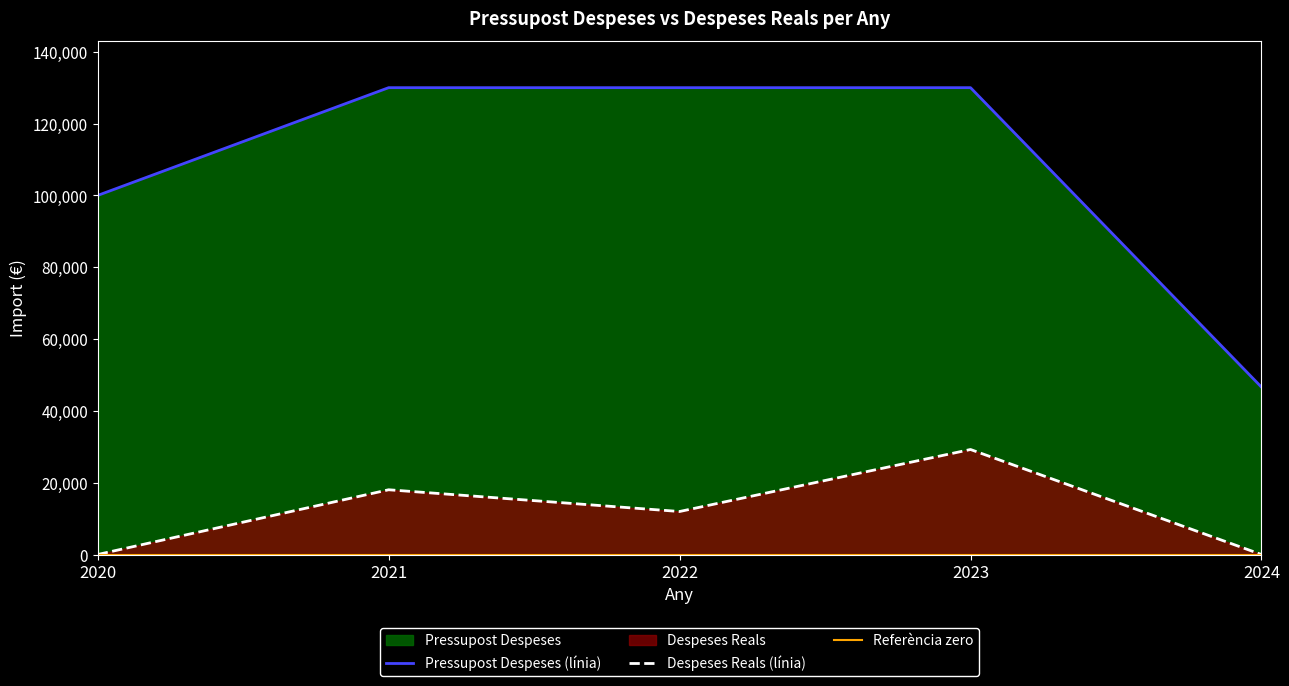

True or false: Despeses Reals has more than 2 points higher than both neighbors.

False